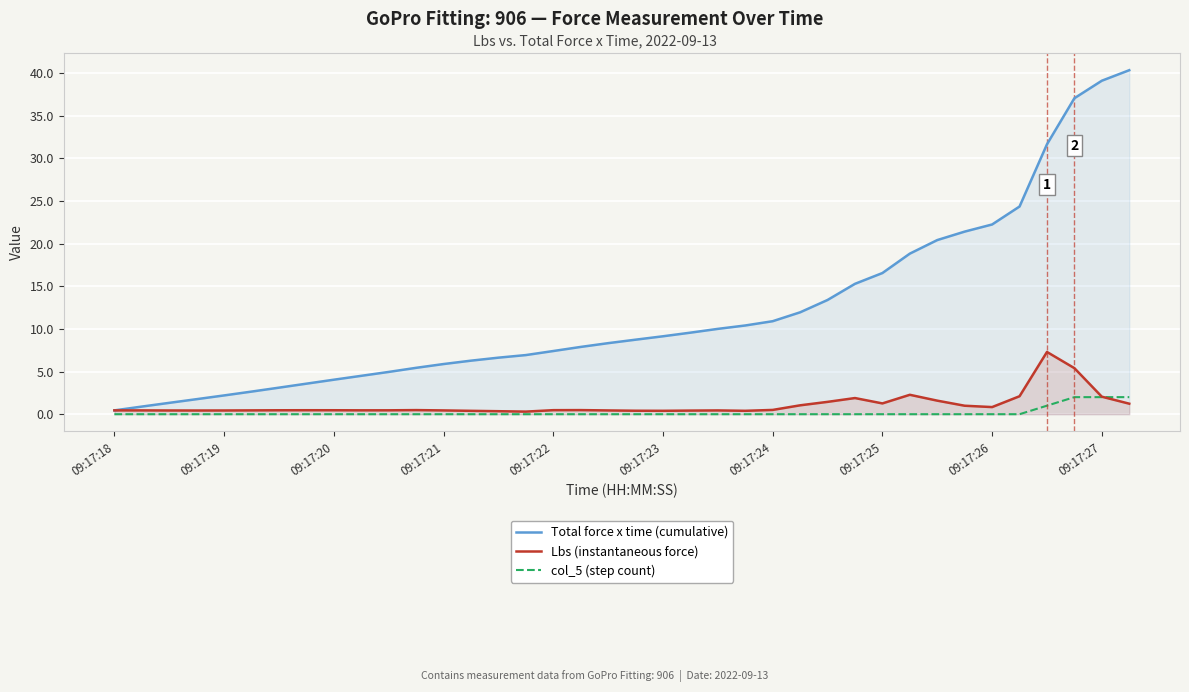

What is the difference between the highest and lowest values at 11?

5.4